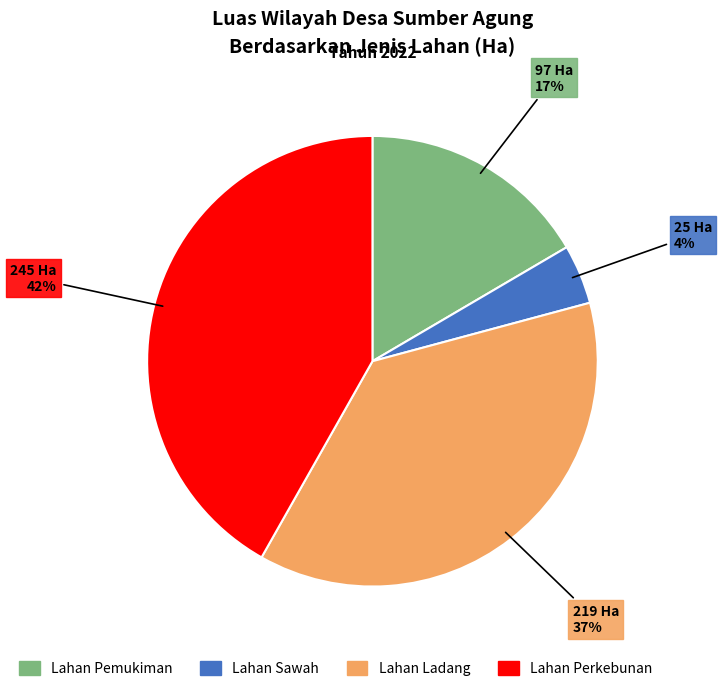

Does Lahan Ladang represent more than half of the total?

No